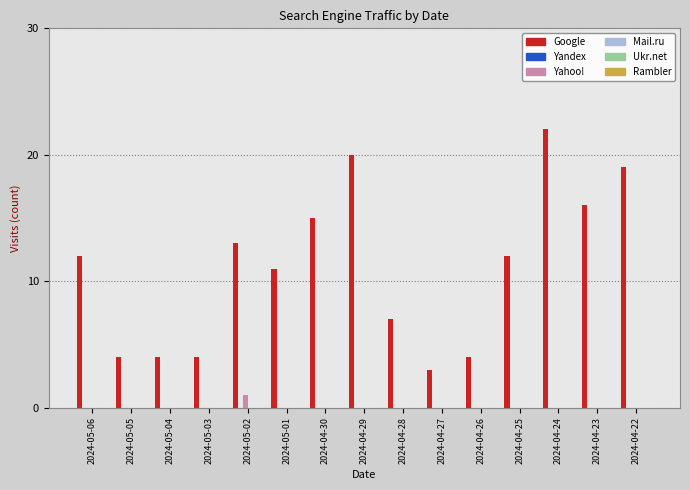

Reading left to right, extract all data points from this chart.

Google: 2024-05-06=12	2024-05-05=4	2024-05-04=4	2024-05-03=4	2024-05-02=13	2024-05-01=11	2024-04-30=15	2024-04-29=20	2024-04-28=7	2024-04-27=3	2024-04-26=4	2024-04-25=12	2024-04-24=22	2024-04-23=16	2024-04-22=19
Yahoo!: 2024-05-06=0	2024-05-05=0	2024-05-04=0	2024-05-03=0	2024-05-02=1	2024-05-01=0	2024-04-30=0	2024-04-29=0	2024-04-28=0	2024-04-27=0	2024-04-26=0	2024-04-25=0	2024-04-24=0	2024-04-23=0	2024-04-22=0